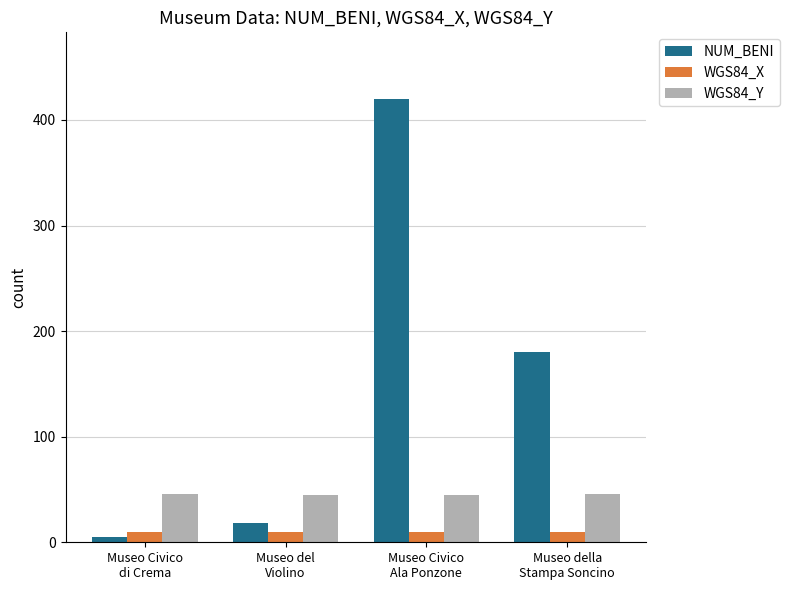

What is the total value across all series at Museo della
Stampa Soncino?

235.3